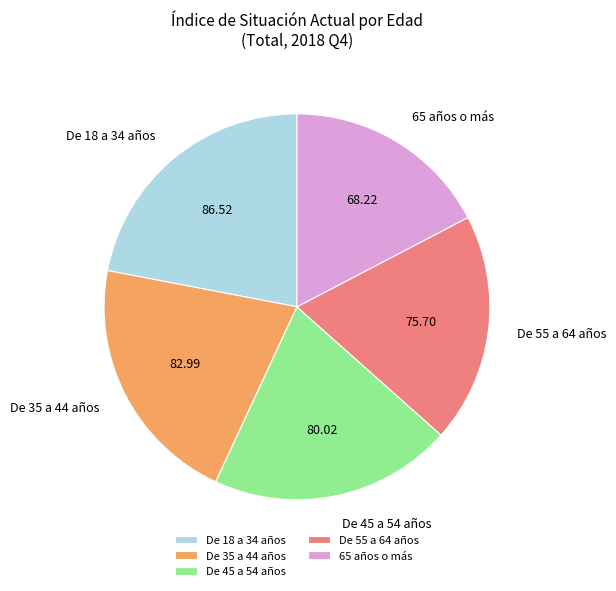

Is there a majority slice in this chart?

No